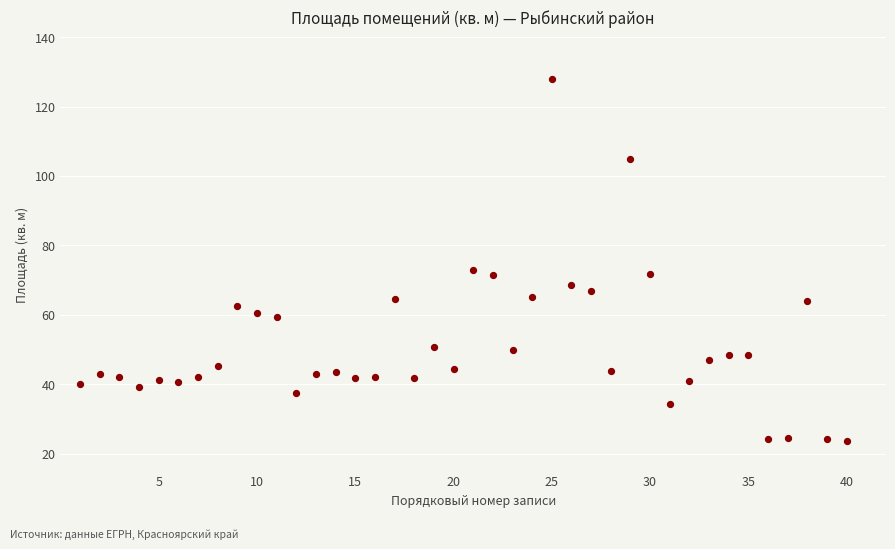

What is the range of Y values (max minus min)?

104.2